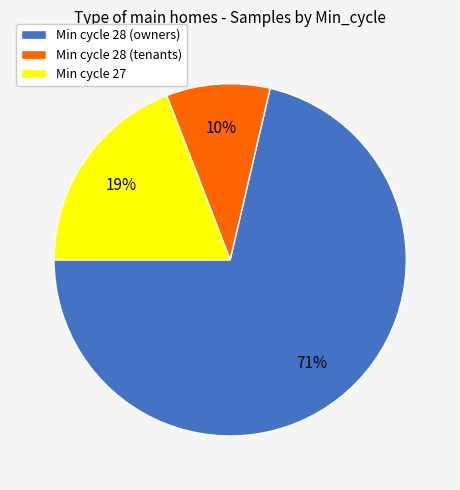

What is the ratio of the value at Min cycle 27 to the value at Min cycle 28 (owners)?

0.3